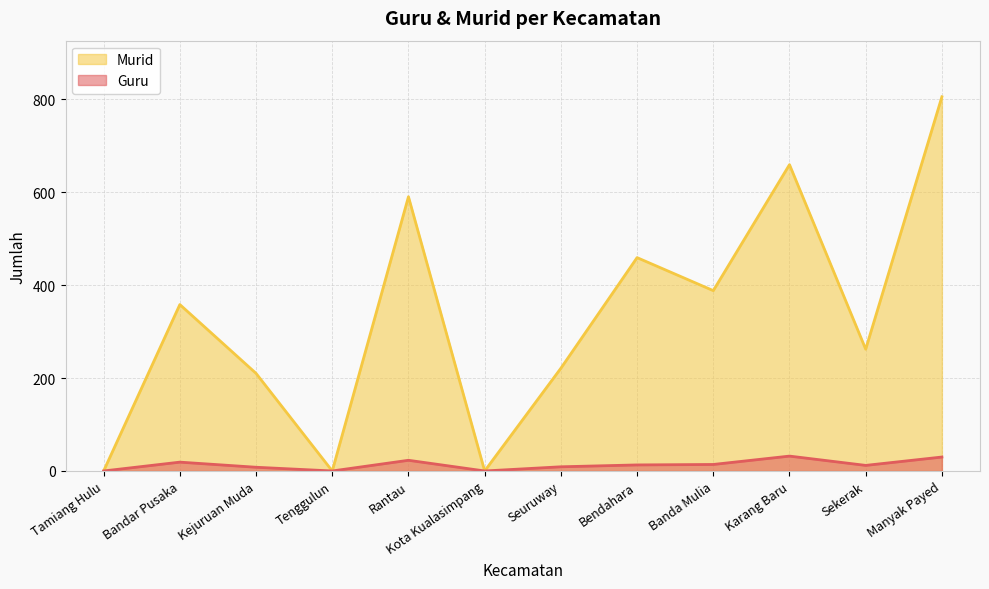

Reading left to right, what are all the values shown in this chart?

Guru: Tamiang Hulu=0	Bandar Pusaka=19	Kejuruan Muda=8	Tenggulun=0	Rantau=23	Kota Kualasimpang=0	Seuruway=9	Bendahara=13	Banda Mulia=14	Karang Baru=32	Sekerak=12	Manyak Payed=30
Murid: Tamiang Hulu=0	Bandar Pusaka=358	Kejuruan Muda=210	Tenggulun=0	Rantau=590	Kota Kualasimpang=0	Seuruway=221	Bendahara=459	Banda Mulia=388	Karang Baru=659	Sekerak=262	Manyak Payed=805